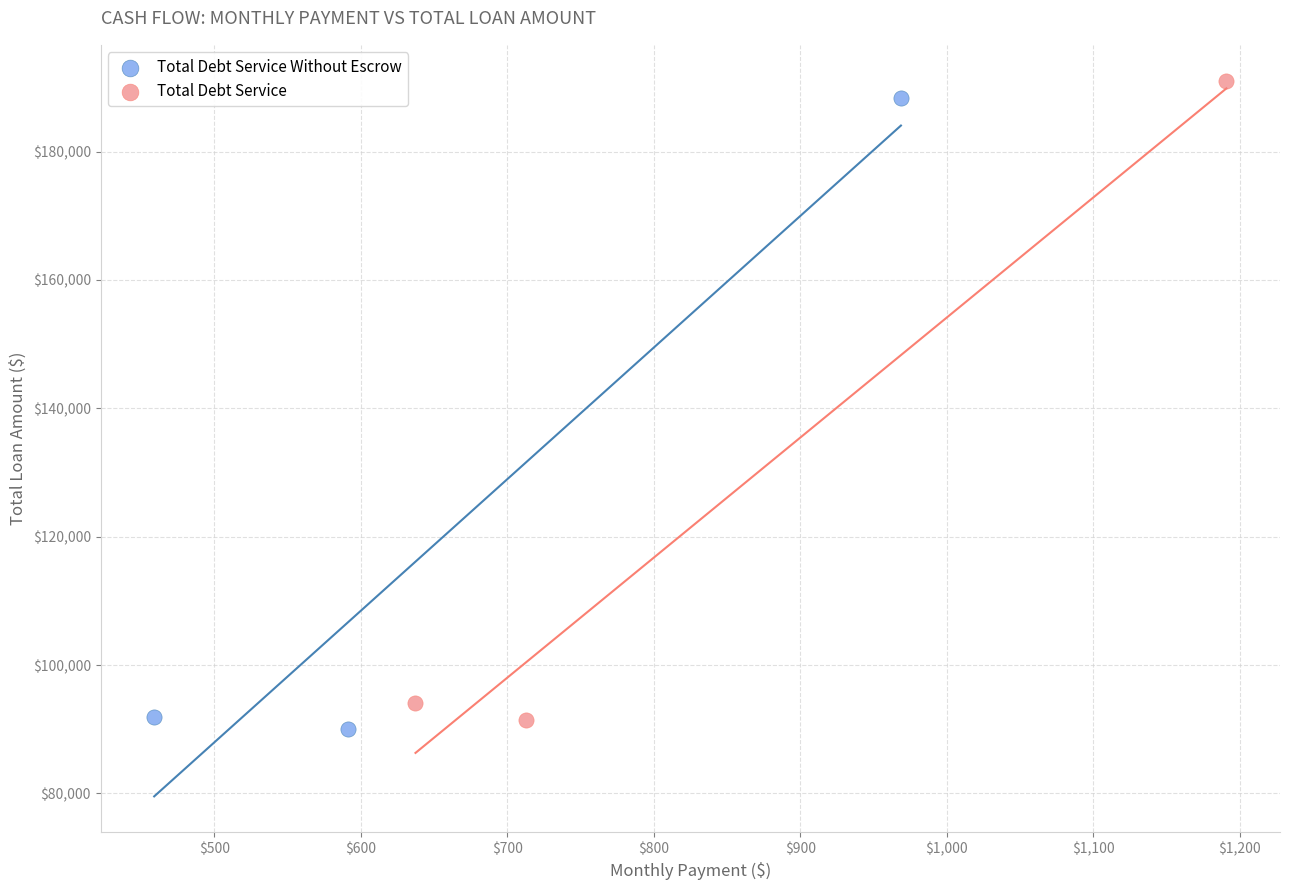

Which series has the largest Y range (max minus min)?

Total Debt Service